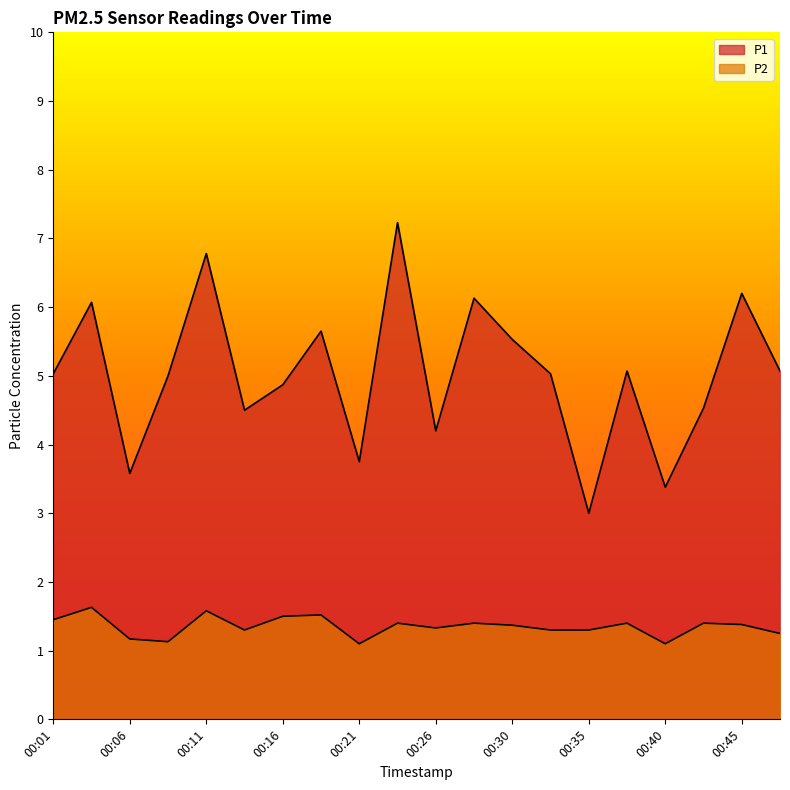

What is the minimum value for P1?

3.0